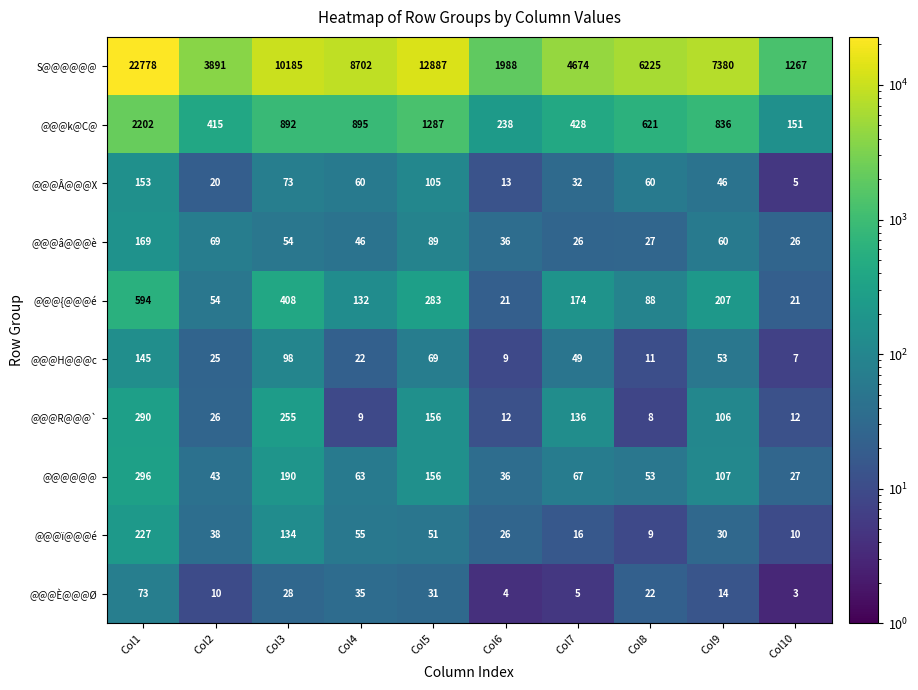

At which label does @@@È@@@Ø first exceed 22?

Col1